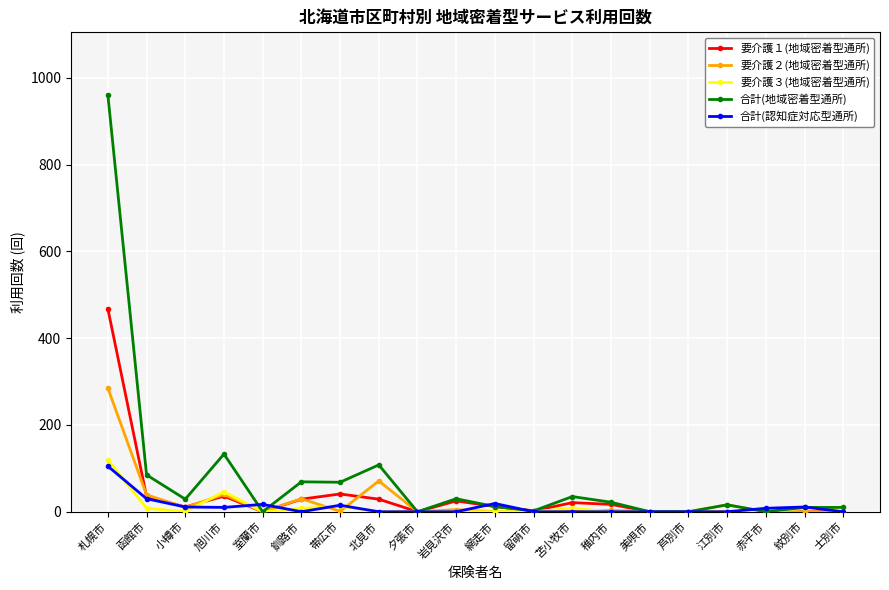

Where is the first local maximum for 合計(地域密着型通所)?

旭川市